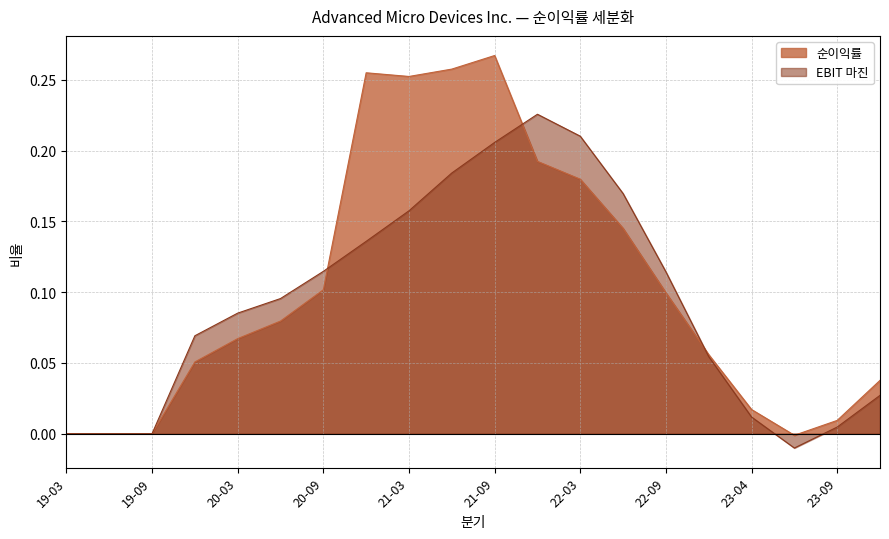

What are all the series names shown in the legend?

순이익률, EBIT 마진